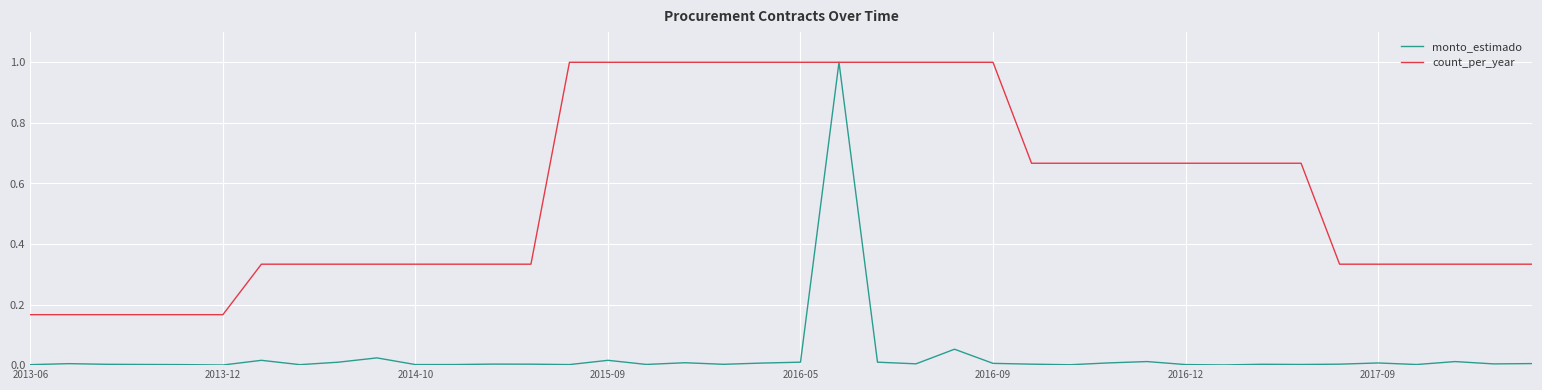

What is the maximum value for count_per_year?

1.0